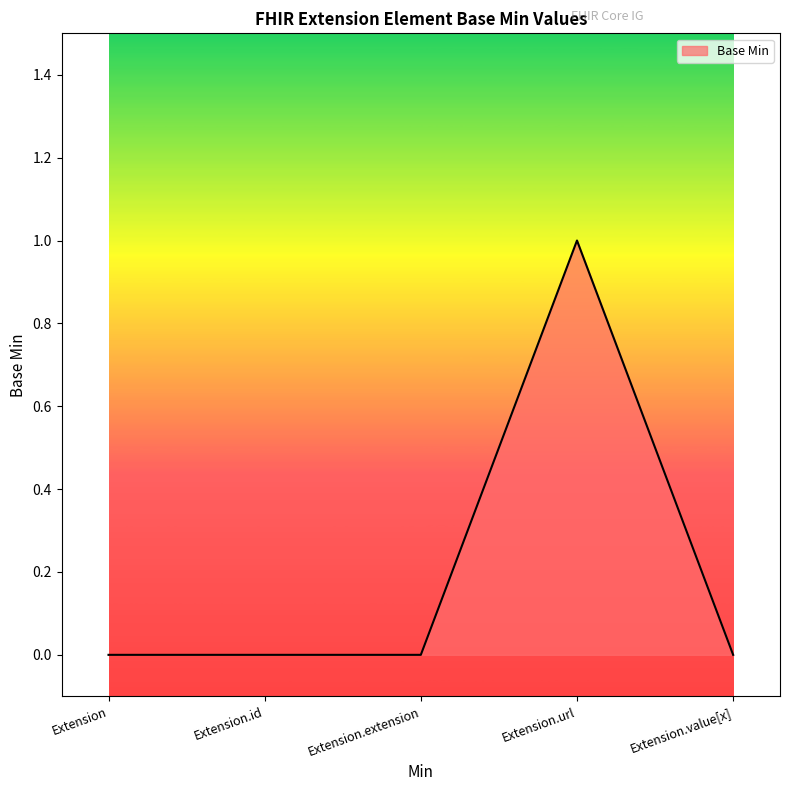

True or false: the data shows 0 at Extension.

True